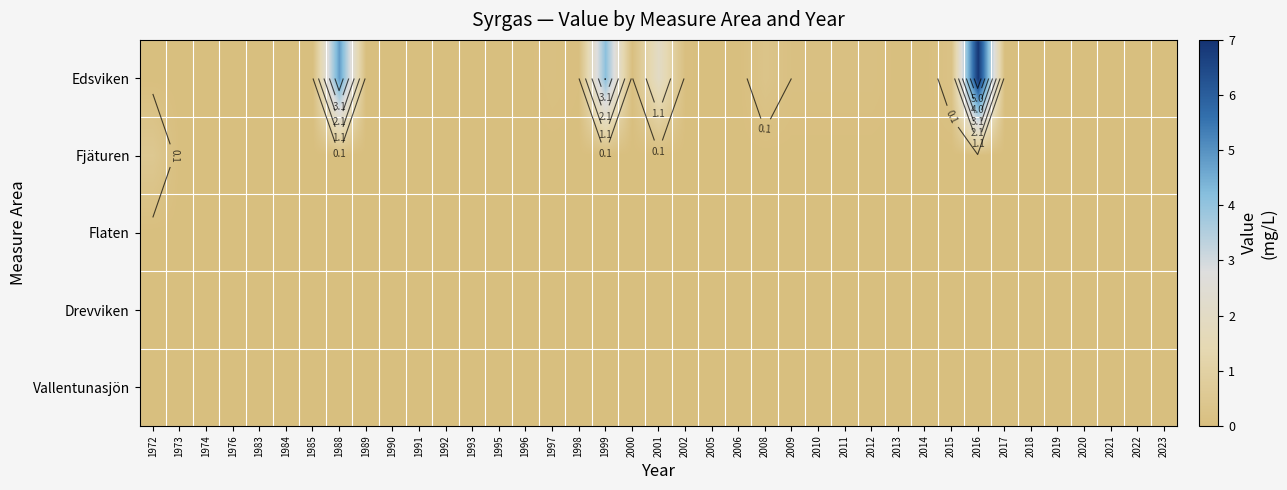

What is the maximum value for Edsviken?

6.9